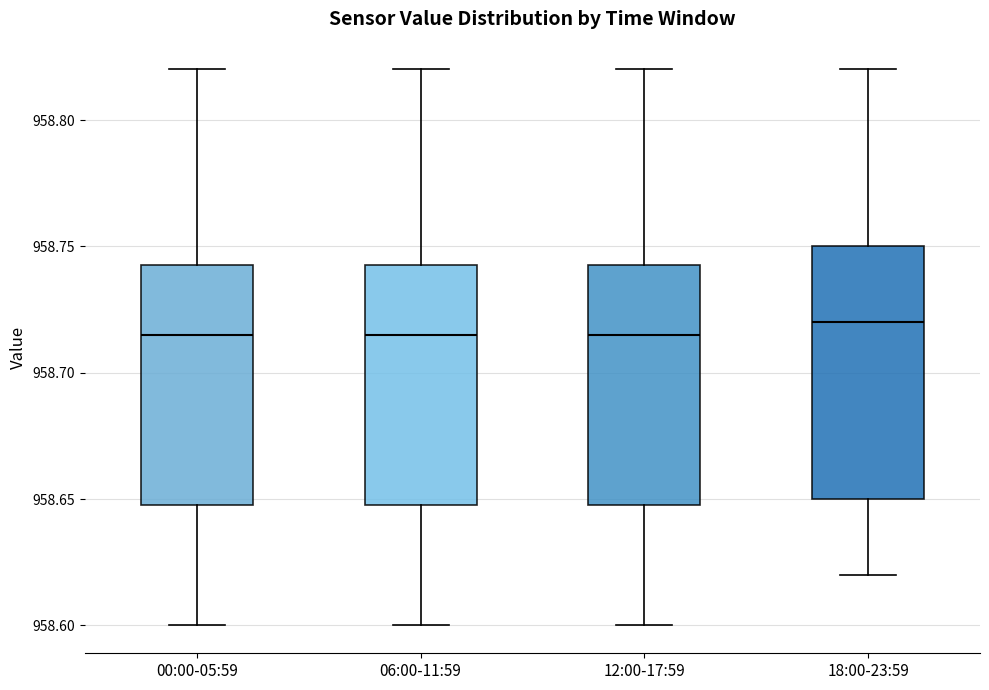

Reading left to right, read every box against the y-axis: the position of its median line, the range the box covers, and the ends of its whiskers. The values are not printed on the chart, so give them approximately, as read against the axis.

00:00-05:59: median 958.715, box 958.650 to 958.745, whiskers 958.600 to 958.820
06:00-11:59: median 958.715, box 958.650 to 958.745, whiskers 958.600 to 958.820
12:00-17:59: median 958.715, box 958.650 to 958.745, whiskers 958.600 to 958.820
18:00-23:59: median 958.720, box 958.650 to 958.750, whiskers 958.620 to 958.820